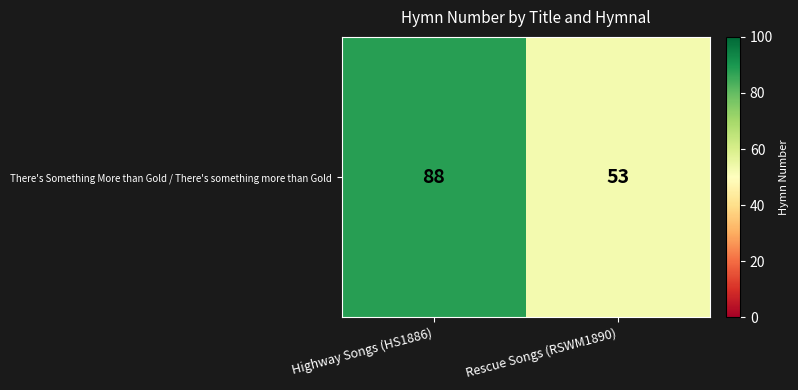

List the labels in order of value, largest first.

Highway Songs (HS1886), Rescue Songs (RSWM1890)